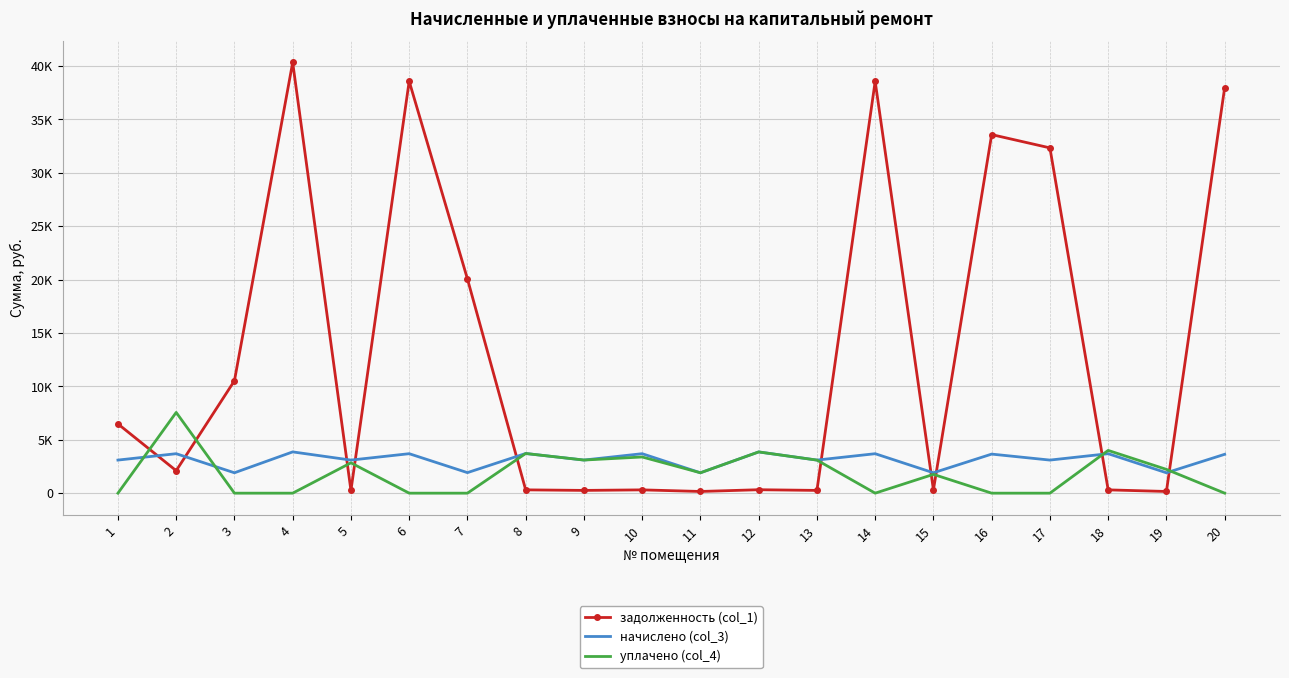

Which series has the largest total across all categories?

задолженность (col_1)